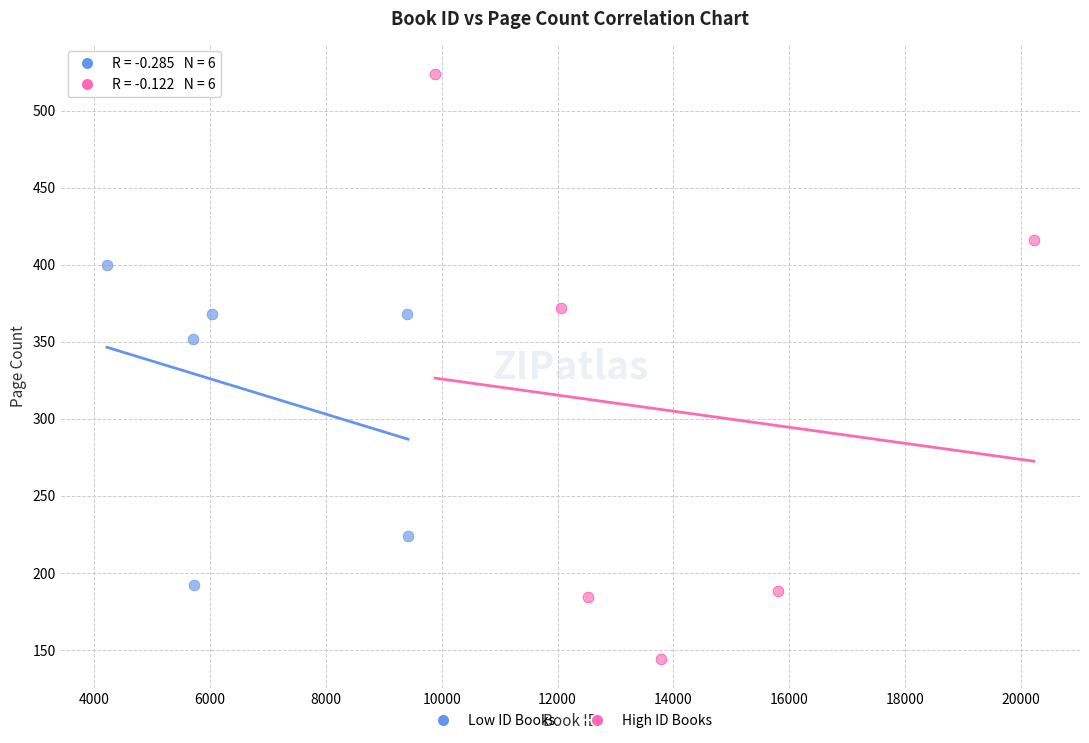

Which series contains the lowest Y value?

High ID Books